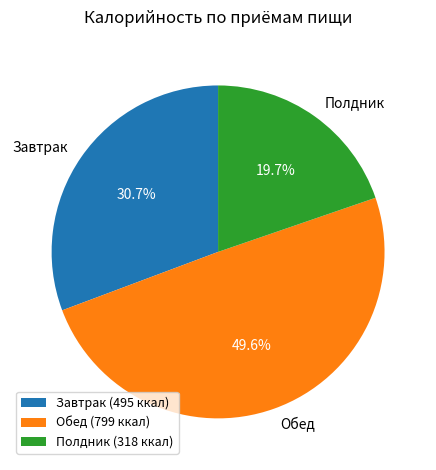

Approximately how many times larger is the value at Полдник compared to Завтрак?

0.6